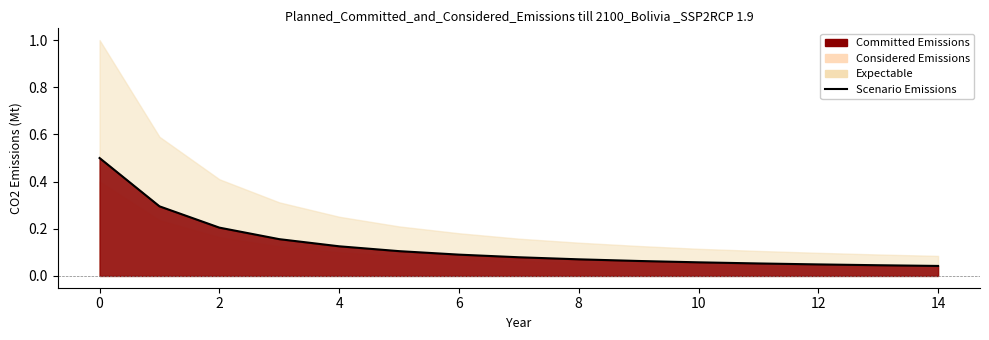

Reading left to right, transcribe all the data shown in this chart.

0.5	0.3	0.2	0.2	0.1	0.1	0.1	0.1	0.1	0.1	0.1	0.1	0.0	0.0	0.0